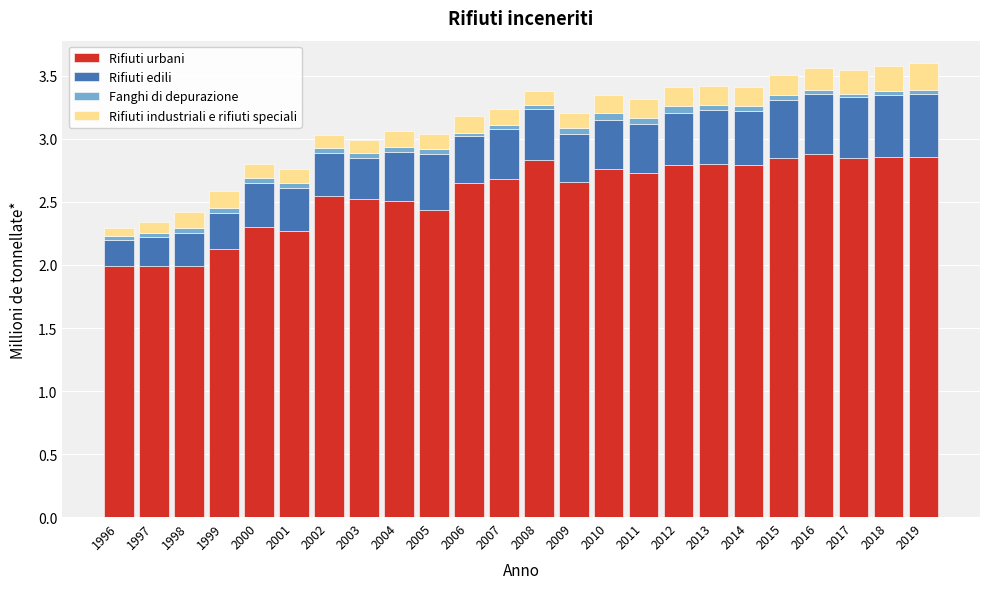

The value of Rifiuti urbani at 2008 is 2.8. True or false?

True